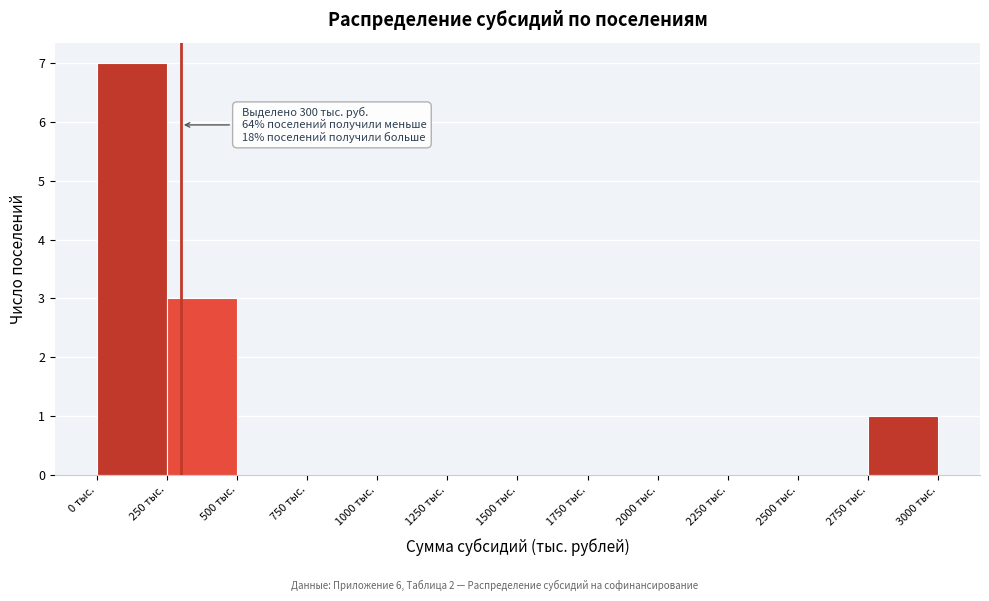

Over which range of the x-axis is the bar tallest?

0 to 250